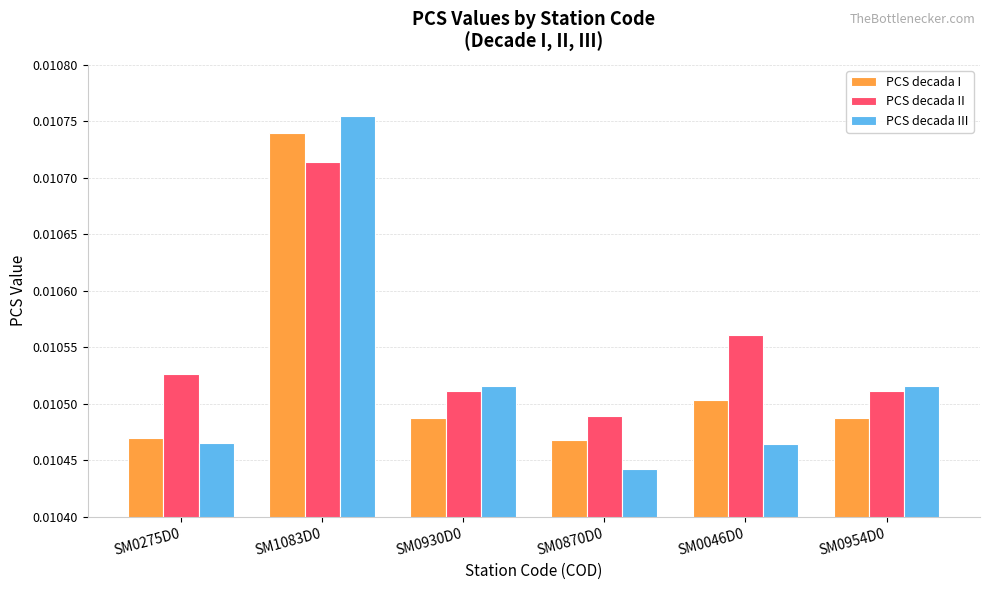

Which series changed the most between SM0275D0 and SM0870D0?

PCS decada II